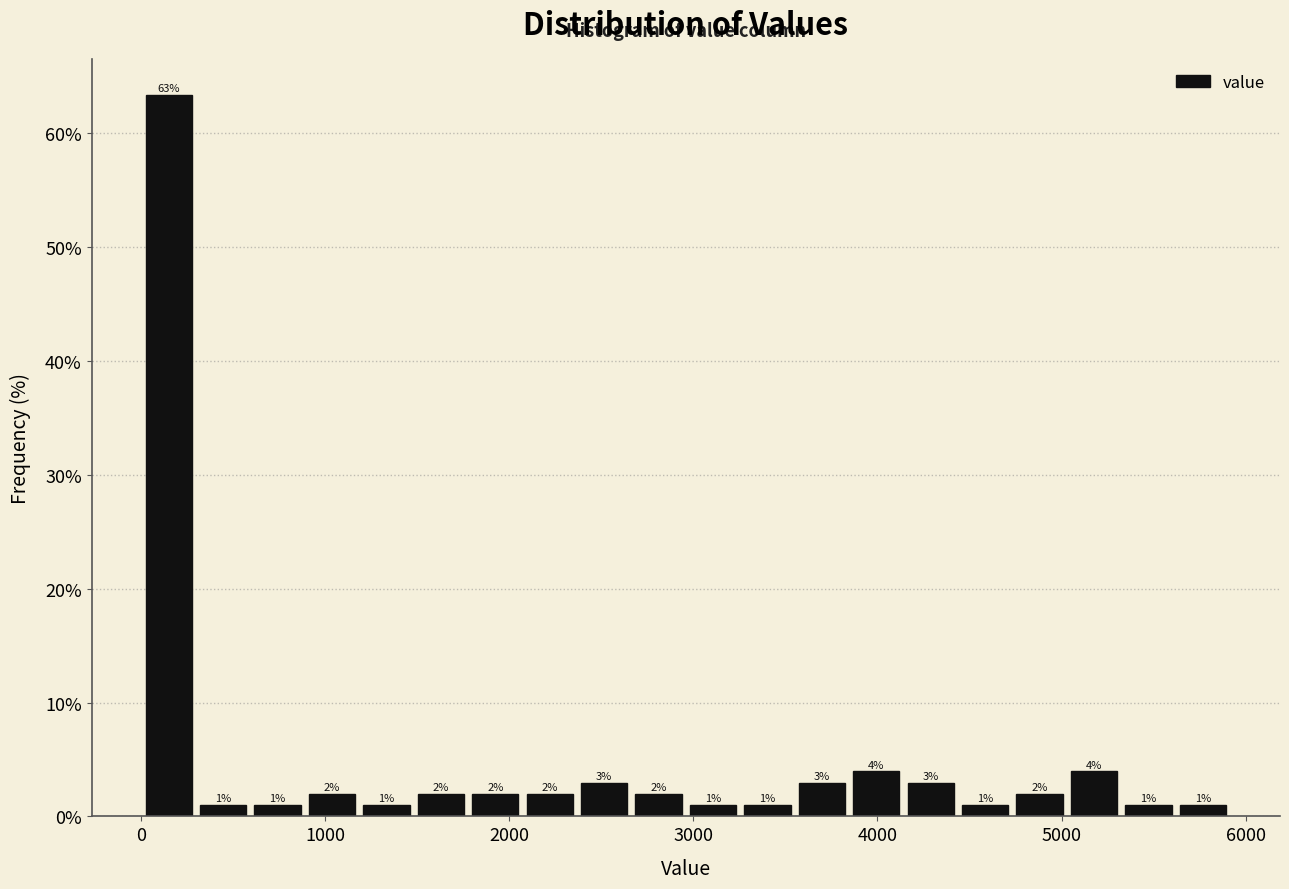

Read against the x-axis, roughly where is the centre of the tallest bar?

100